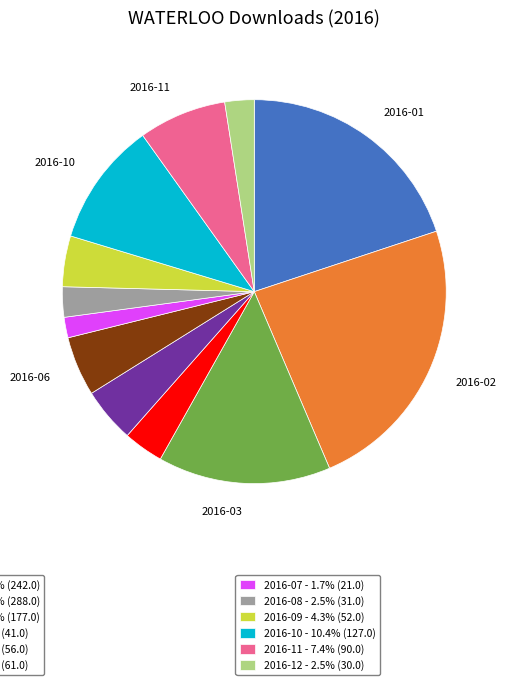

Does any single category account for the majority?

No